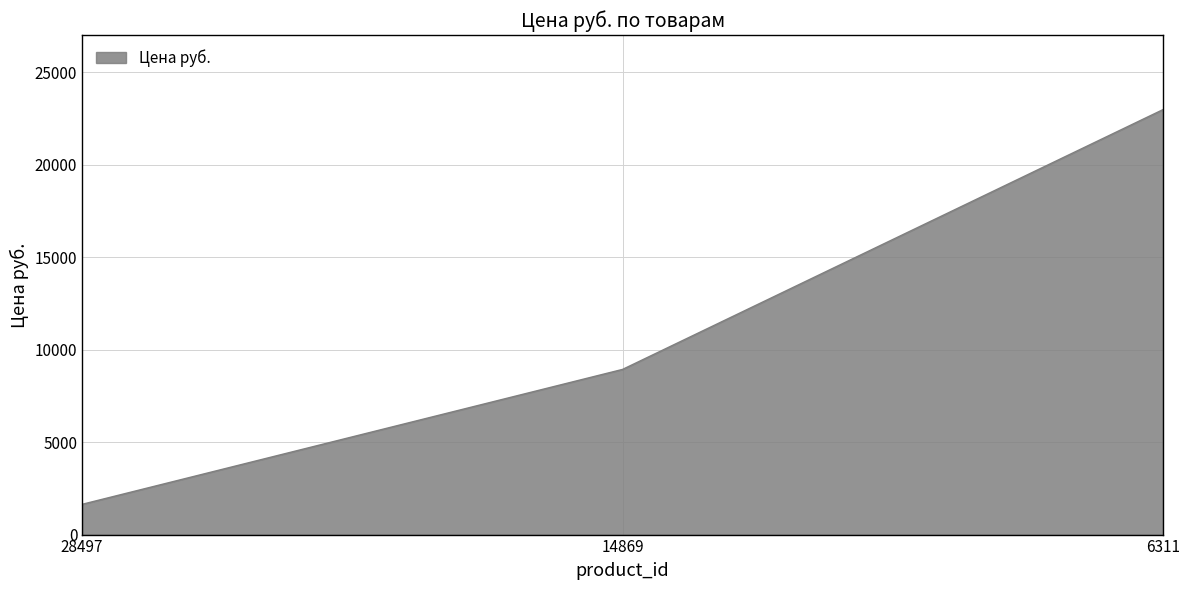

Reading right to left, what are all the values shown in this chart?

22973	8930	1637